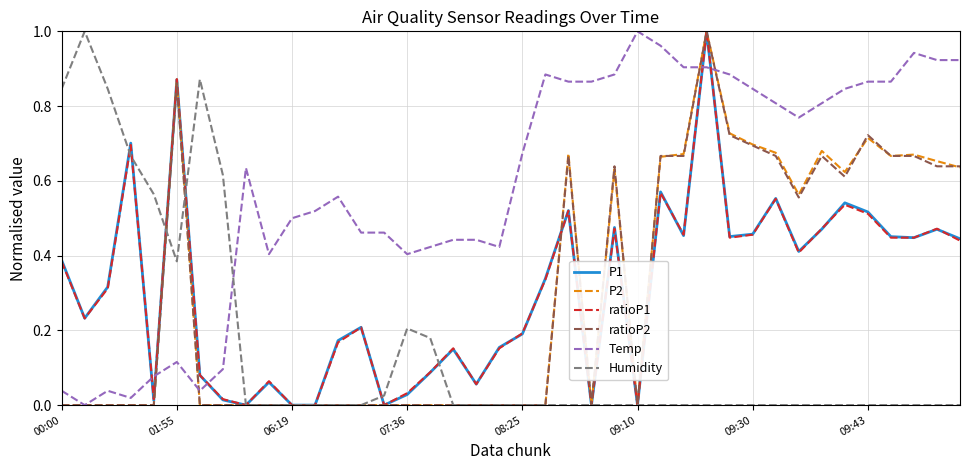

After their last crossing, which series has the higher values: P1 or Temp?

Temp